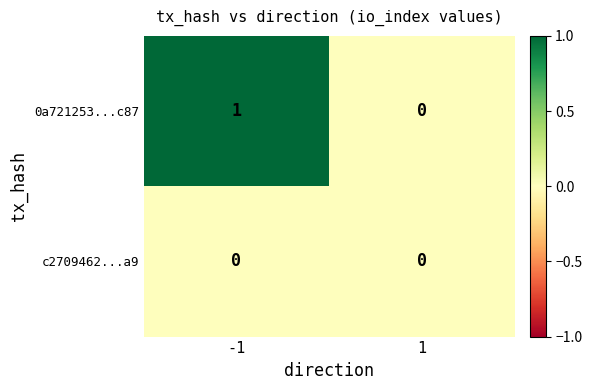

The value of 0a721253...c87 at 1 is 0. True or false?

True